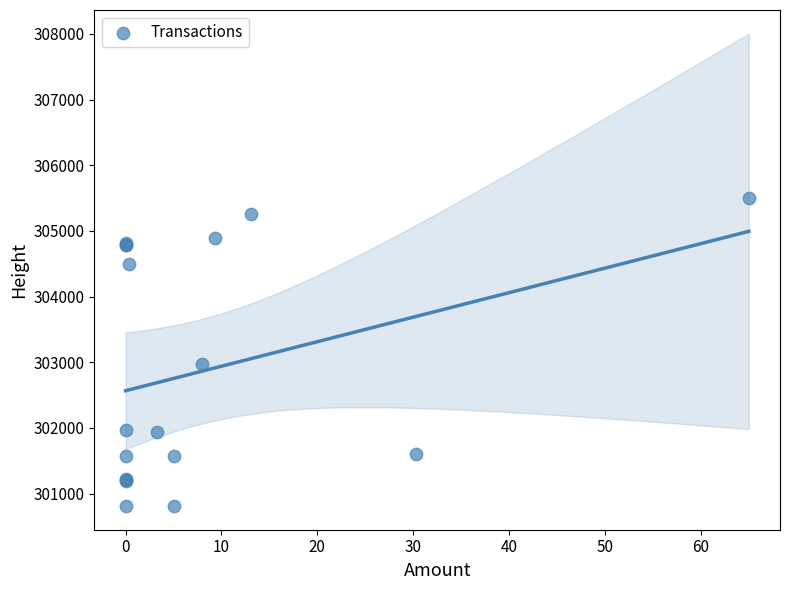

What Y value in the scatter plot is closest to 303153?

302970